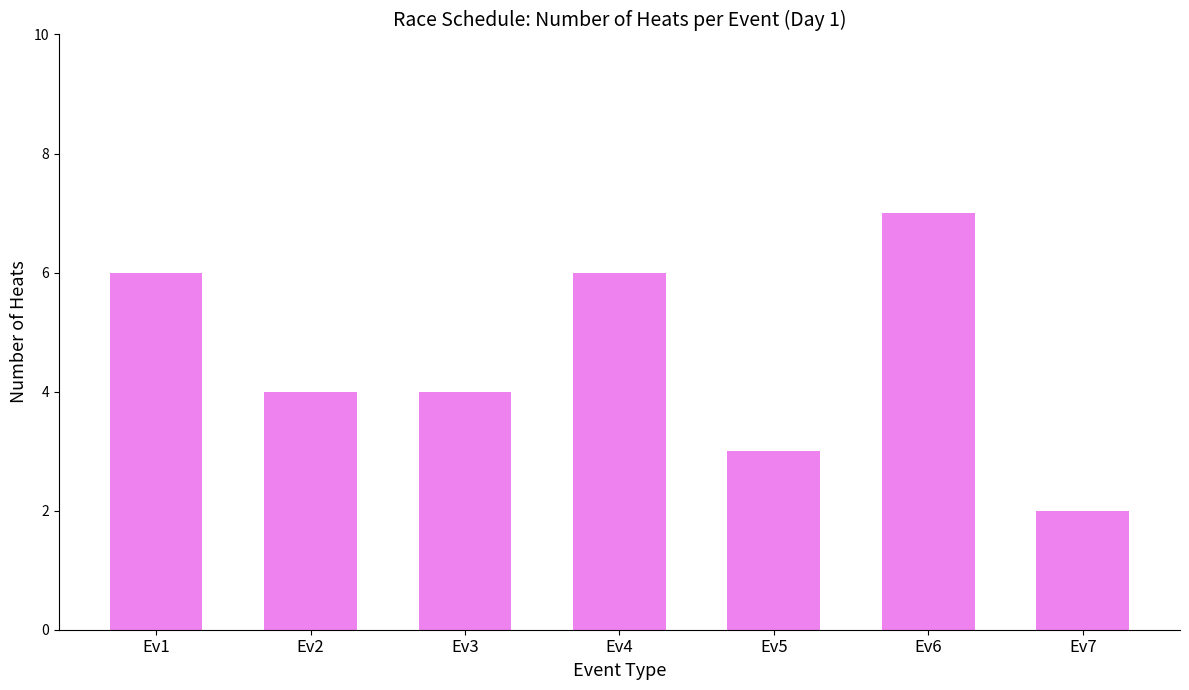

Which label corresponds to the largest value in the chart?

Ev6